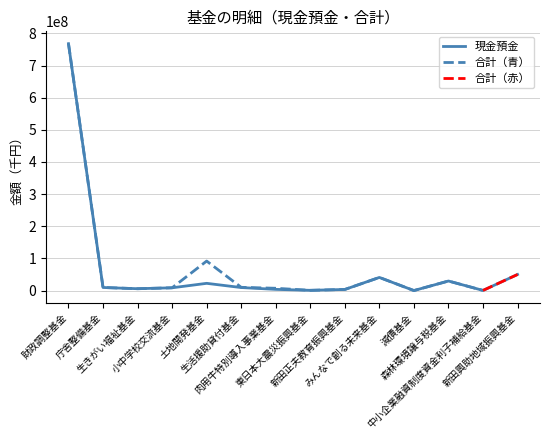

How many data points are less than 9351519?

7